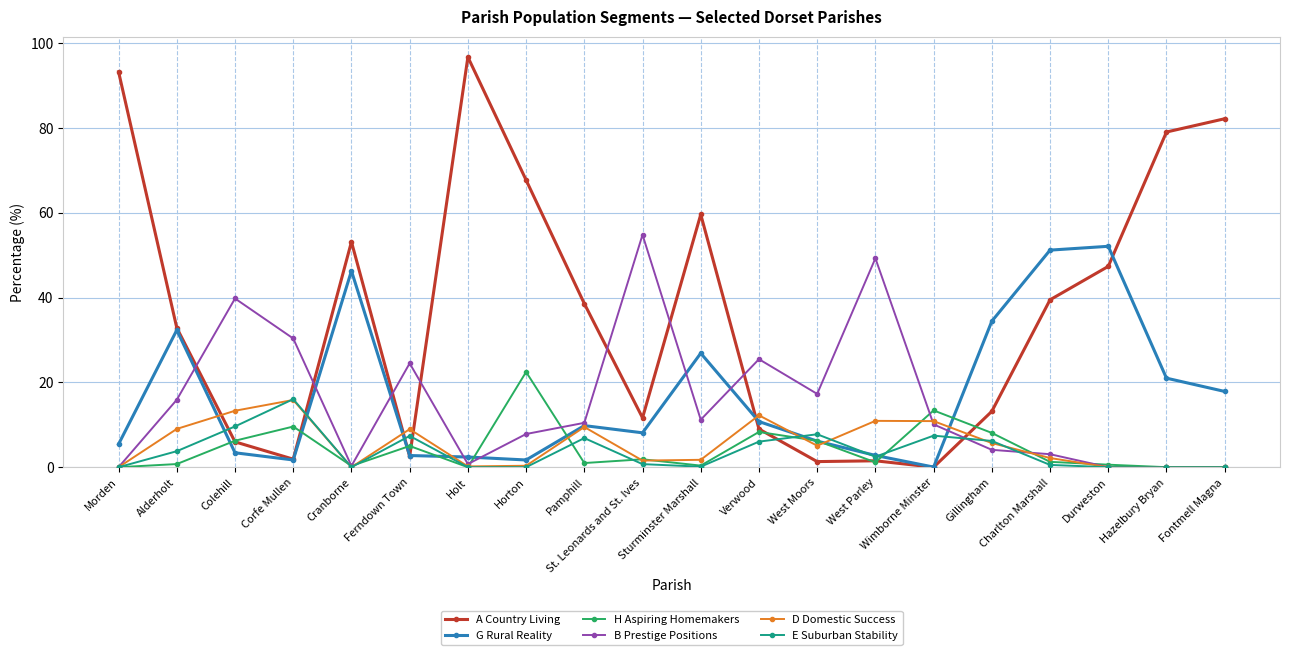

How many intersections are there between A Country Living and D Domestic Success?

6